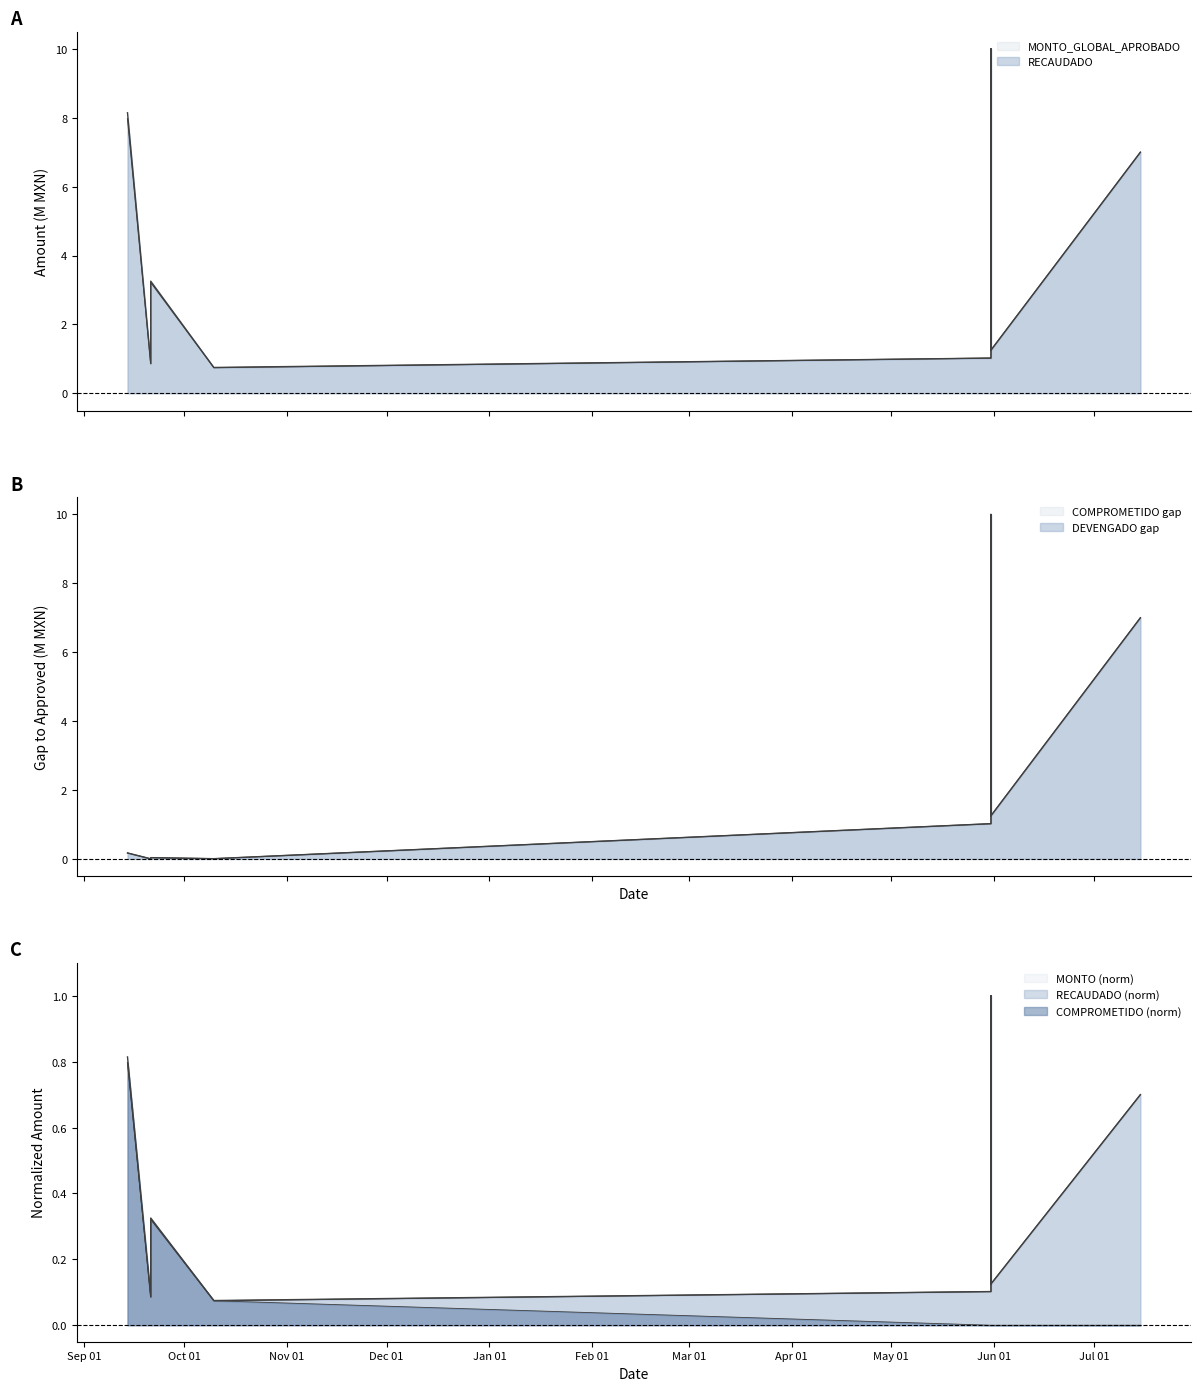

What is the difference between the highest and lowest values at 2023-10-10?

0.7